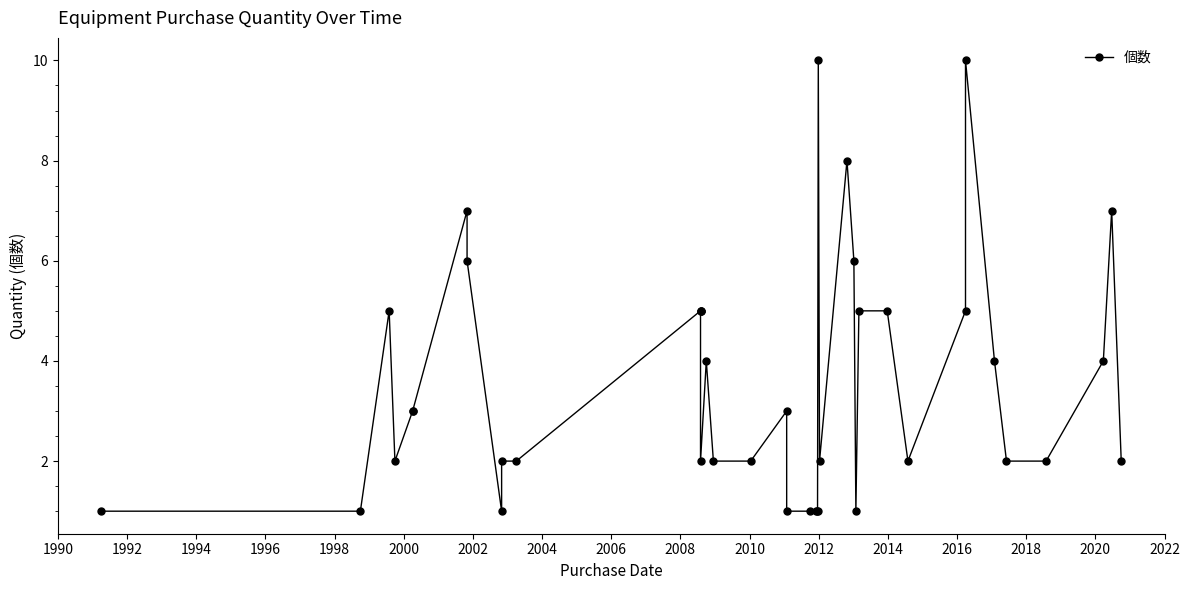

What is the smallest value displayed?

1